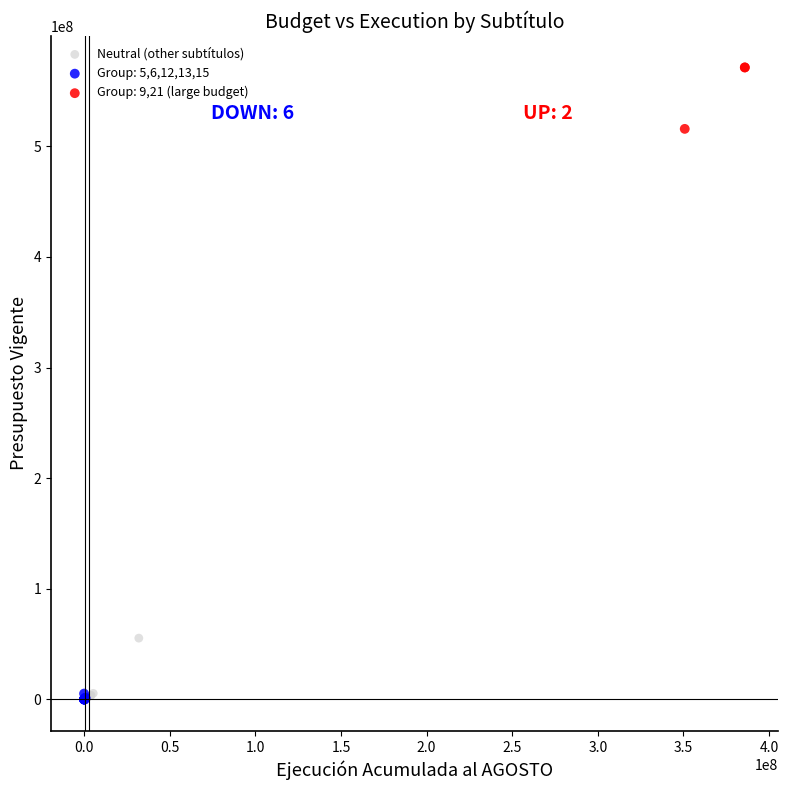

Which series contains the highest Y value?

Group: 9,21 (large budget)